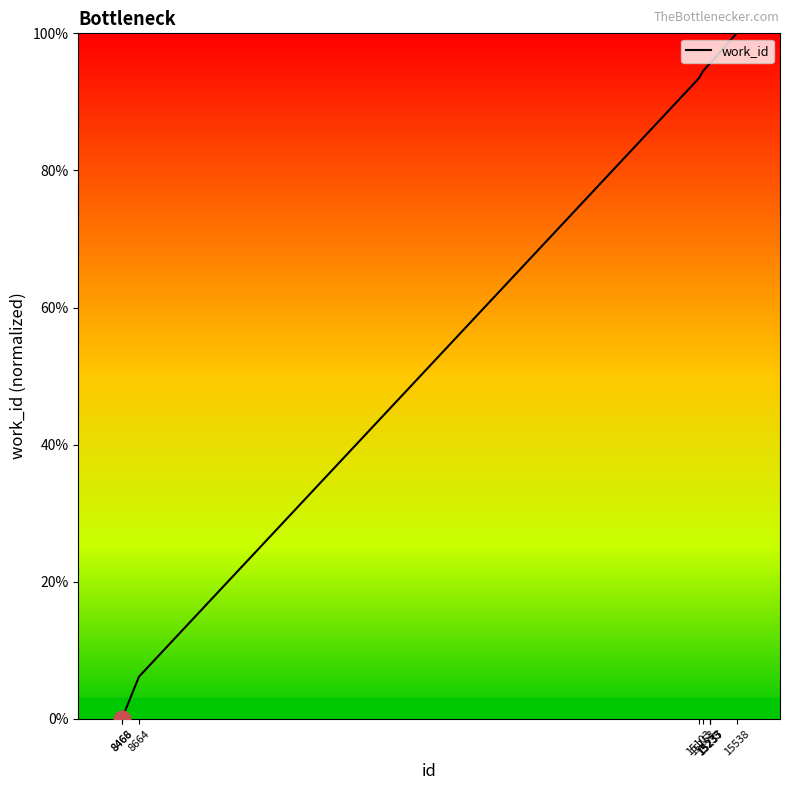

Count the number of values greater than 94.

5